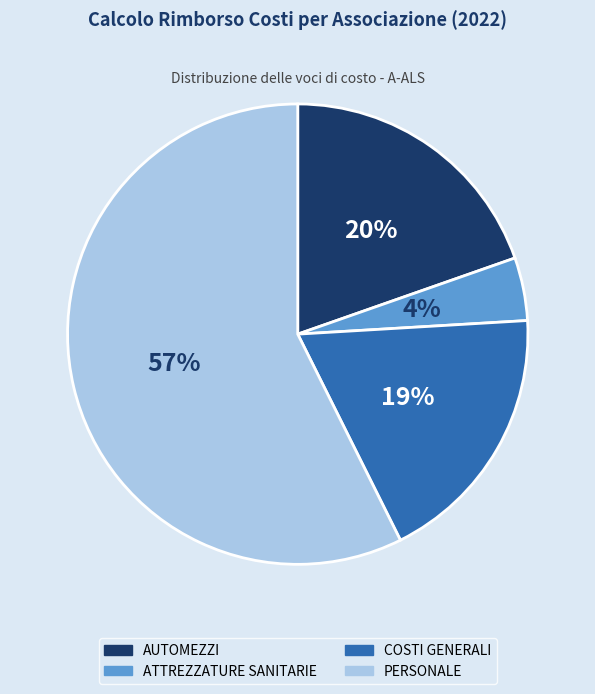

What is the smallest slice in the pie chart?

ATTREZZATURE SANITARIE